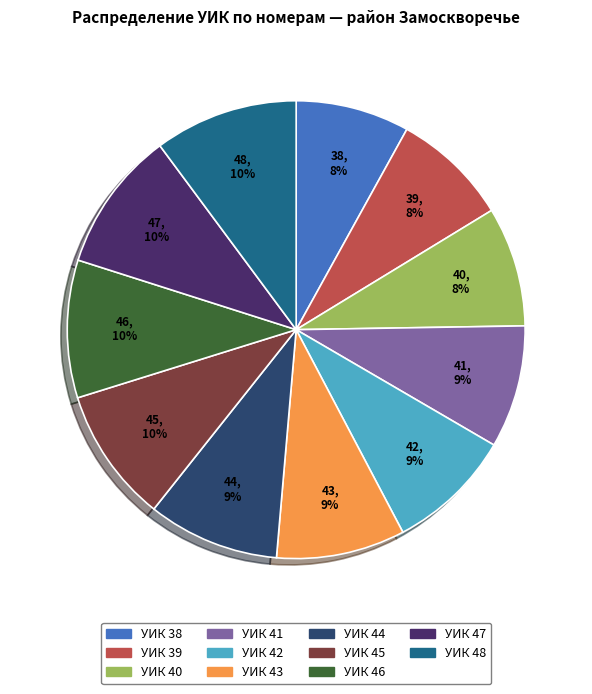

True or false: УИК 39 accounts for 8% of the total.

True